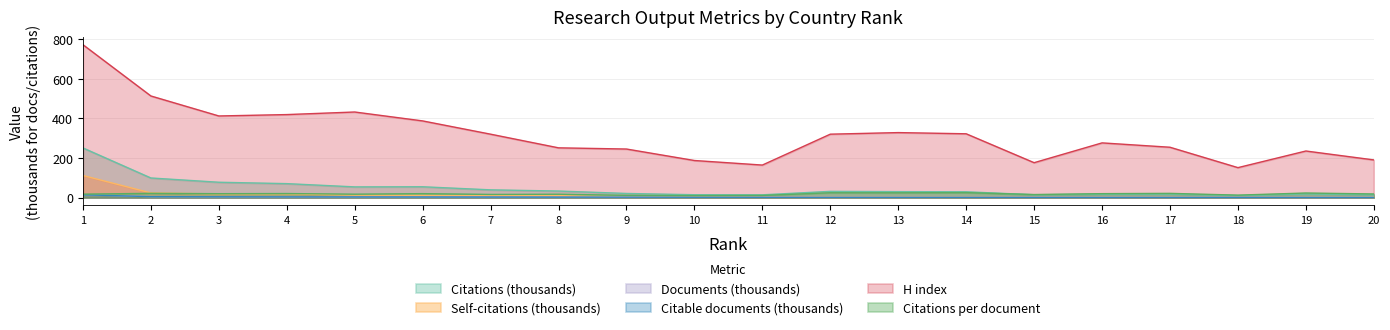

What is the difference between the highest and lowest values at 12?

318.8